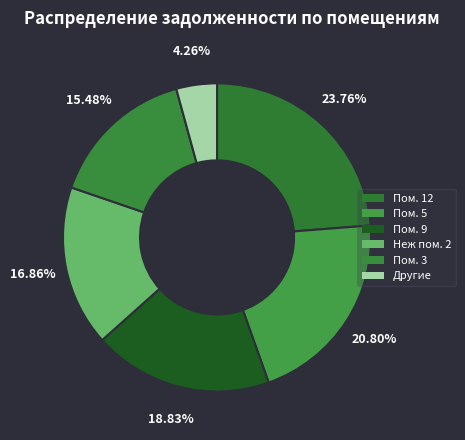

Count the number of slices in the pie.

6